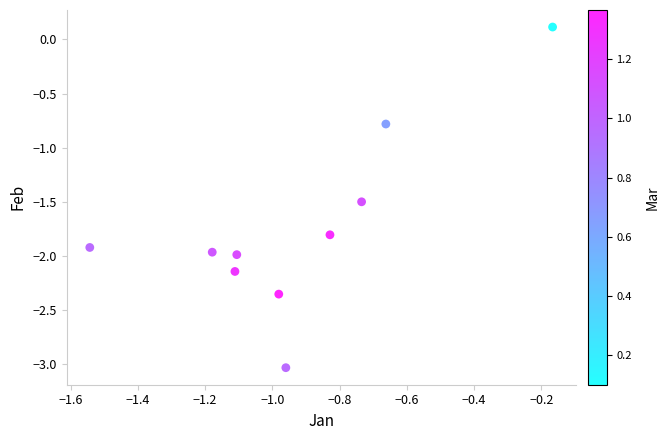

What Y value in the scatter plot is closest to -1?

-0.8